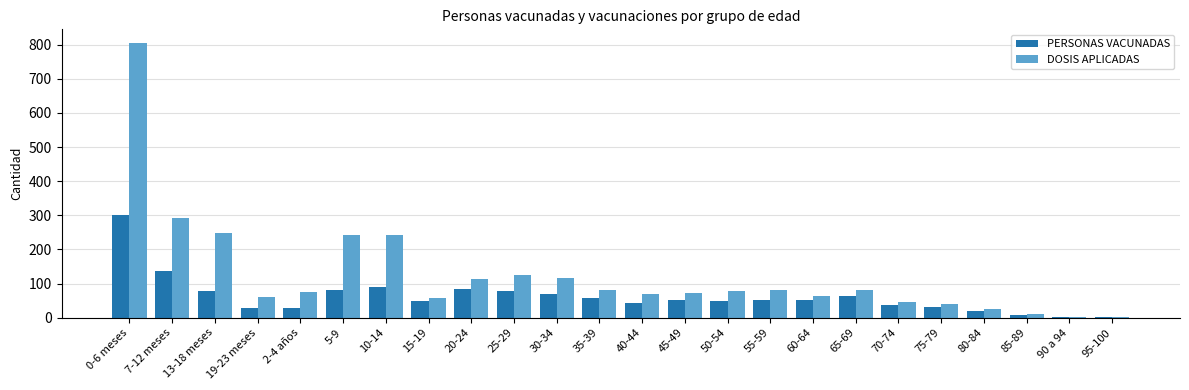

What is the sum of all DOSIS APLICADAS values?

3022